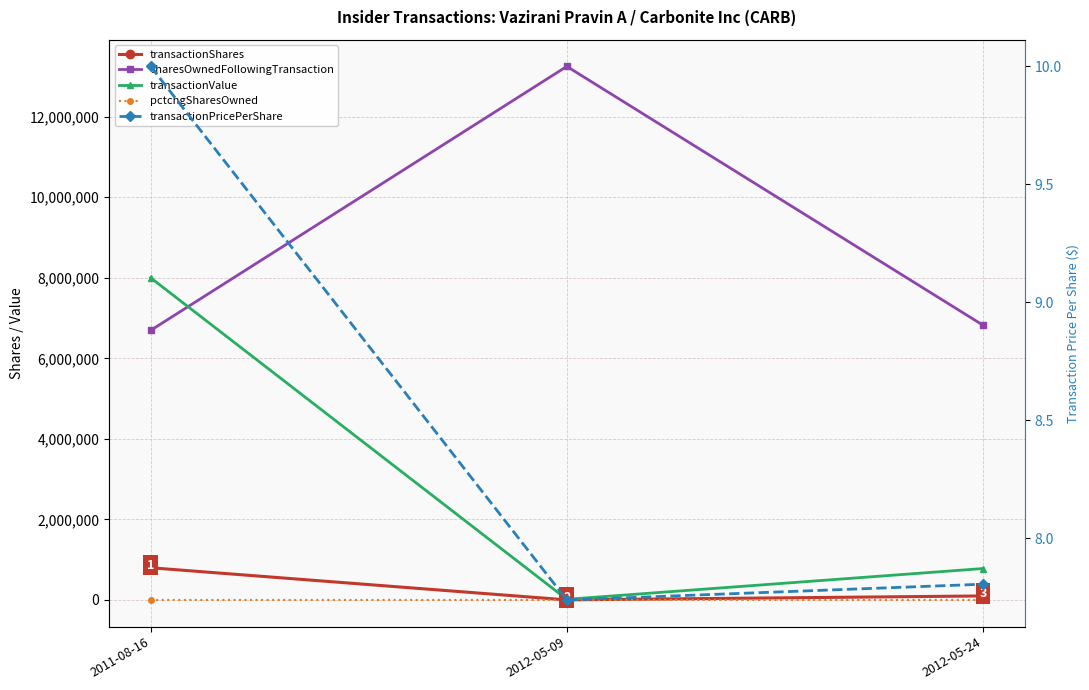

How many lines are shown in the chart?

5